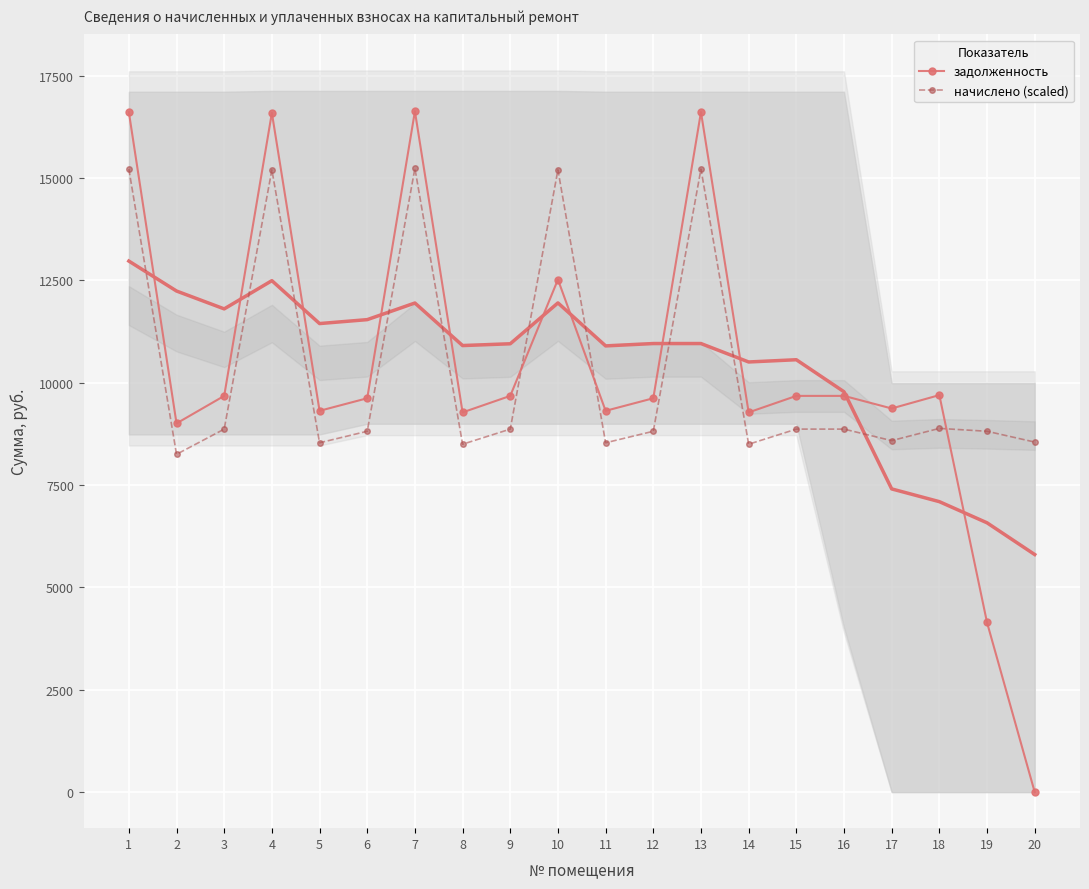

The value of задолженность at 8 is 16536.3. True or false?

False